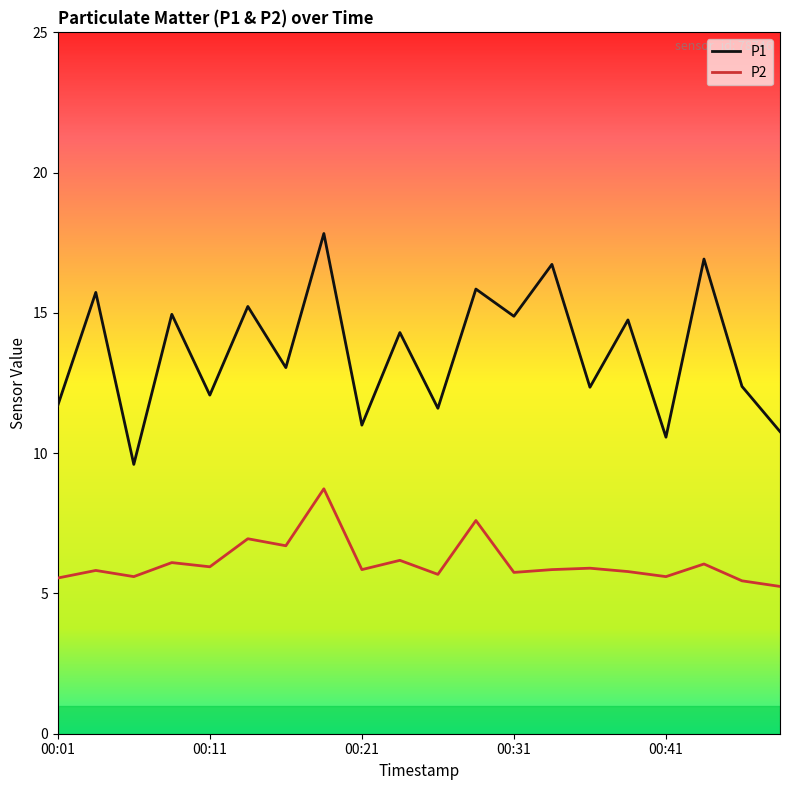

Which series has the widest spread of values?

P1